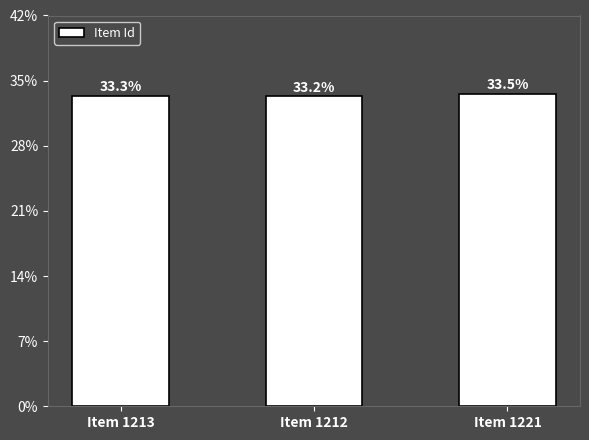

At which label is the value closest to 1216?

Item 1213